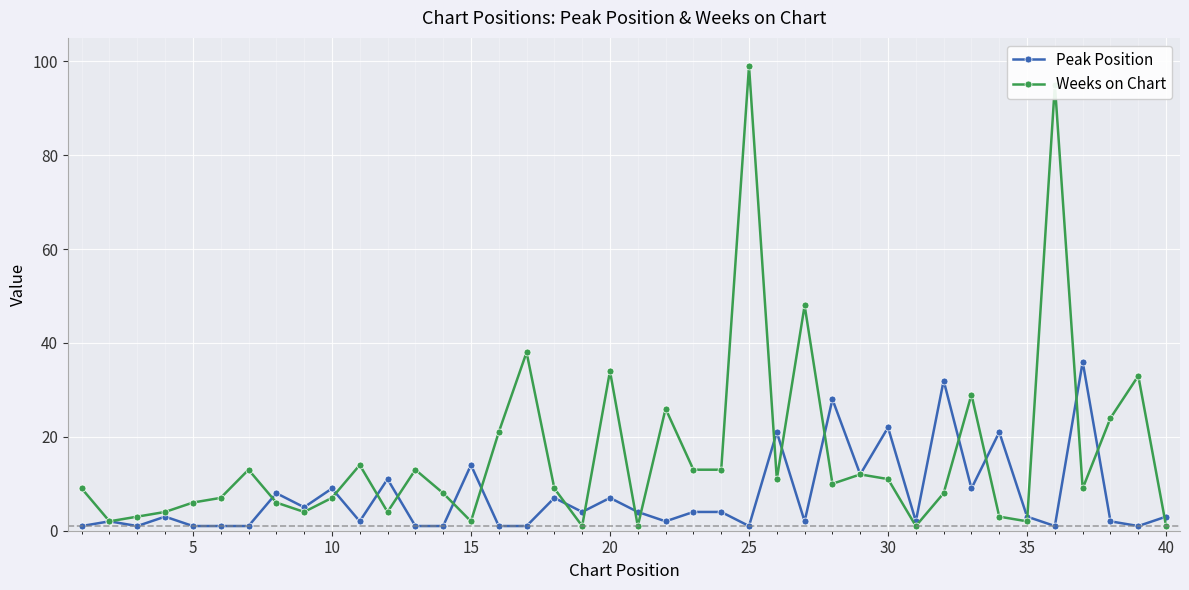

Which series has the largest total across all categories?

Weeks on Chart